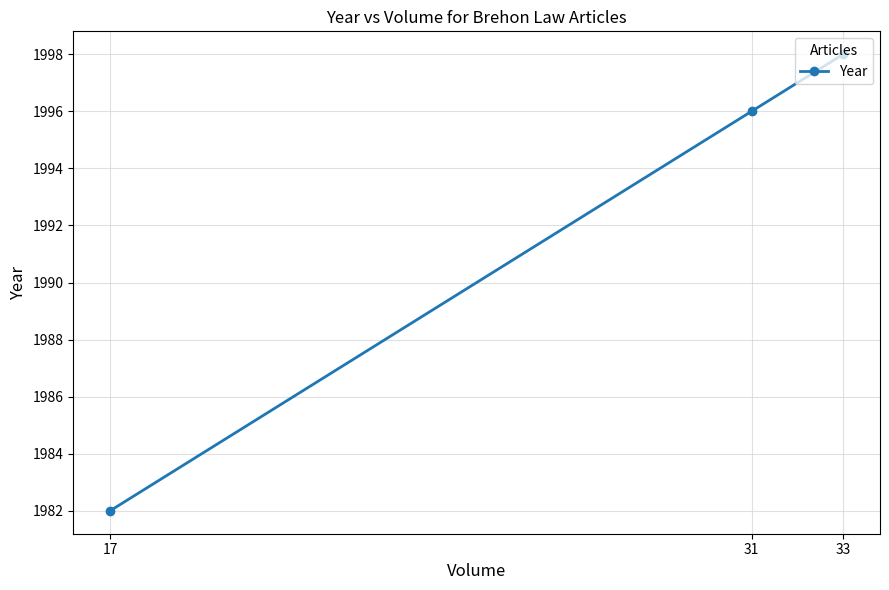

Reading left to right, list all the values displayed in this chart.

17=1982	31=1996	33=1998